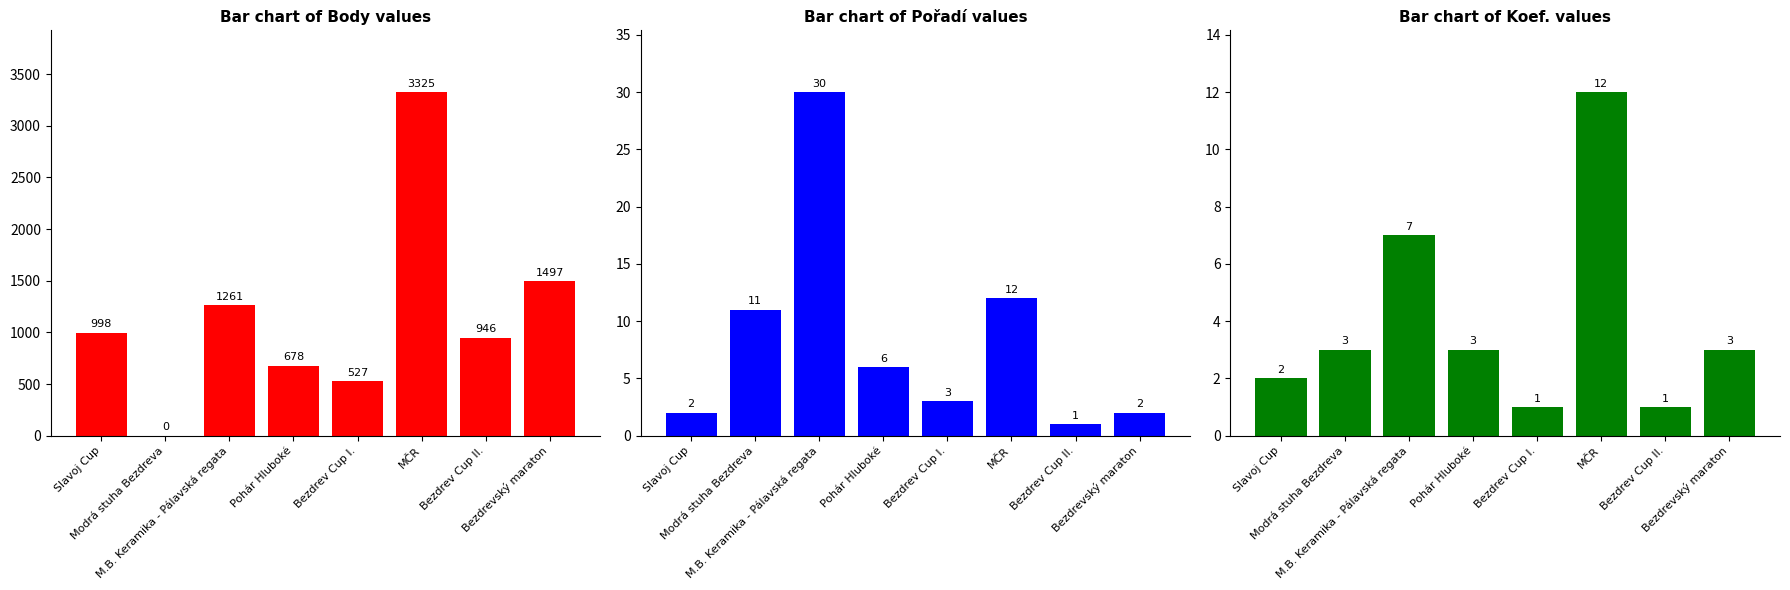

What is the total value across all series at Pohár Hluboké?

687